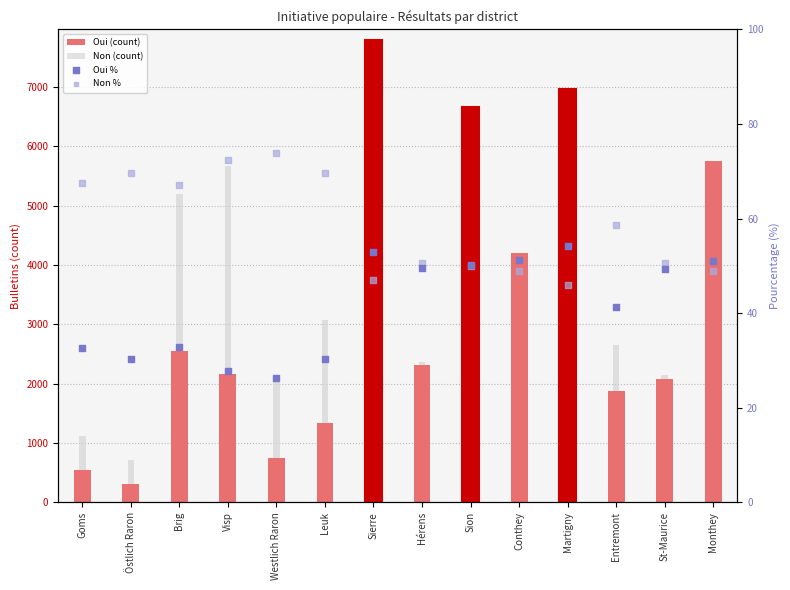

At how many categories does at least one series exceed 5237?

5